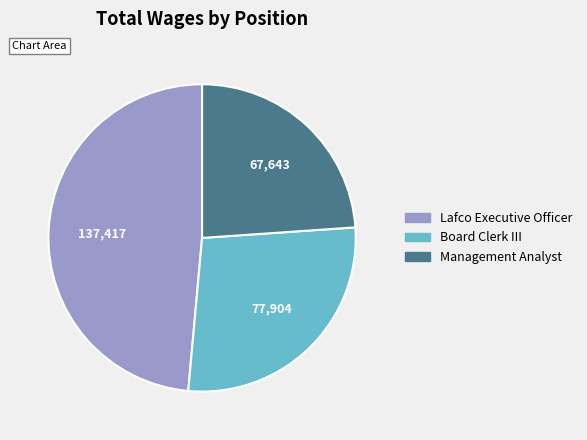

Does Lafco Executive Officer account for over 50% of the chart?

No